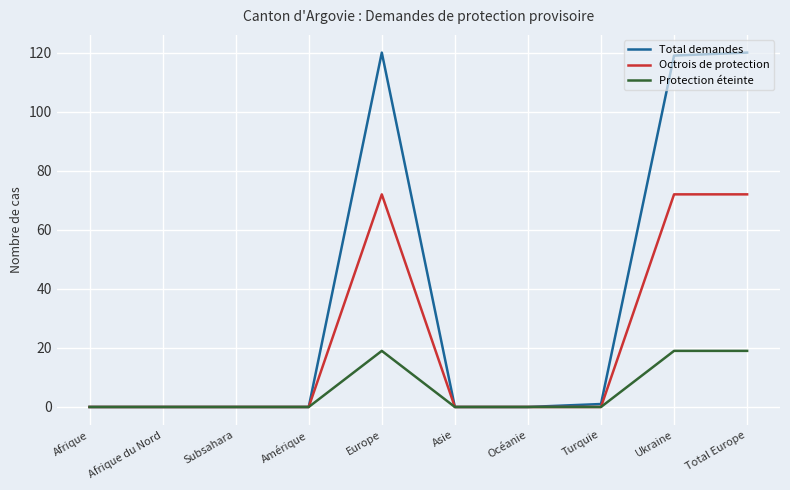

Rank the series at Total Europe from highest to lowest value.

Total demandes, Octrois de protection, Protection éteinte